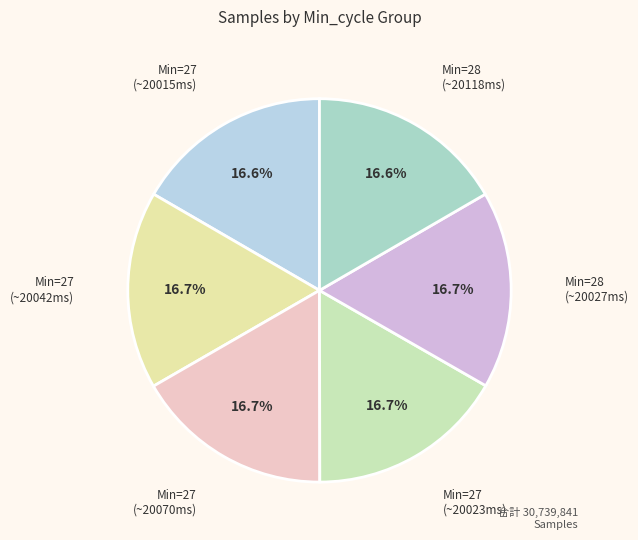

What is the ratio of the value at Min=27 (~20042ms) to the value at Min=27 (~20070ms)?

1.0